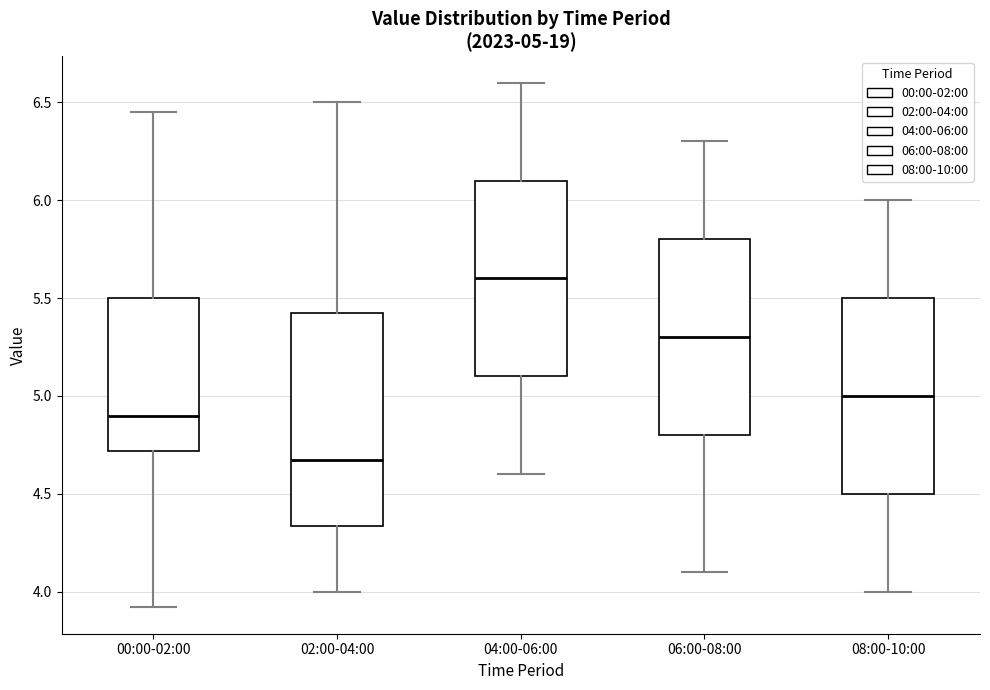

Which box has the highest median line?

04:00-06:00